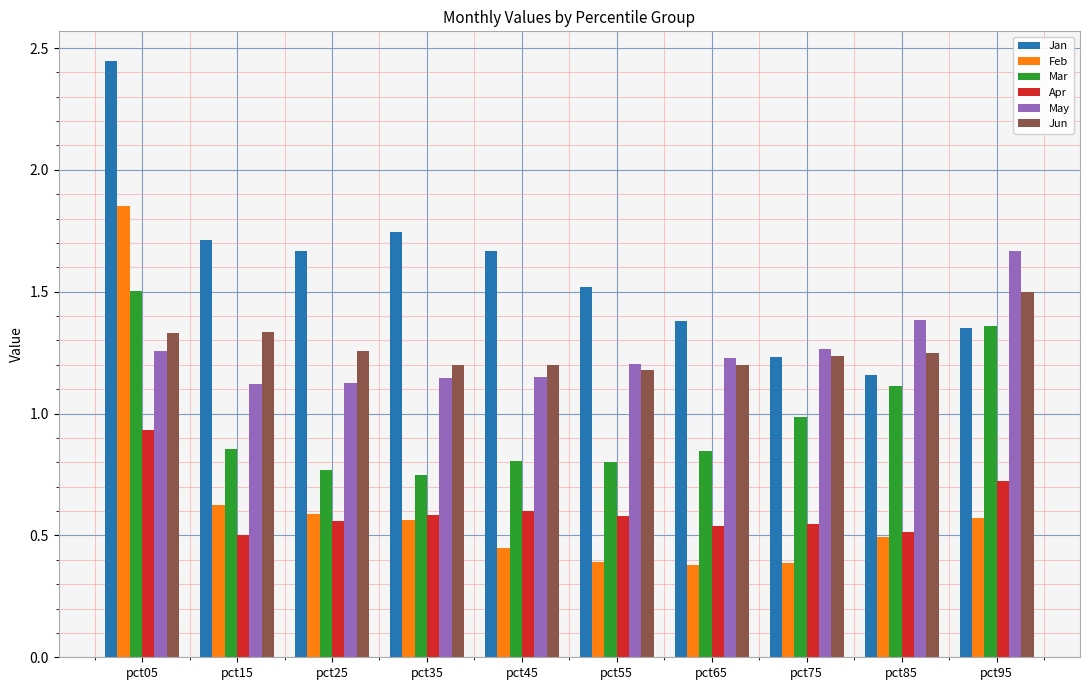

What is the sum of all Feb values?

6.3